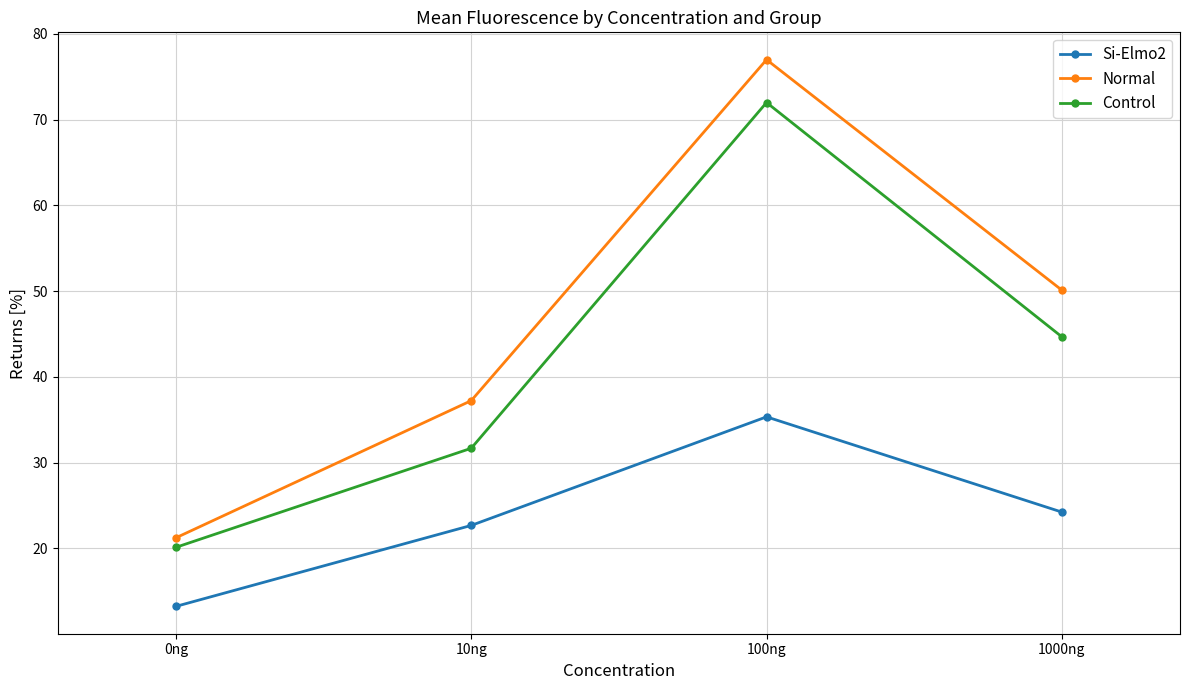

Does the chart have visible grid lines?

Yes